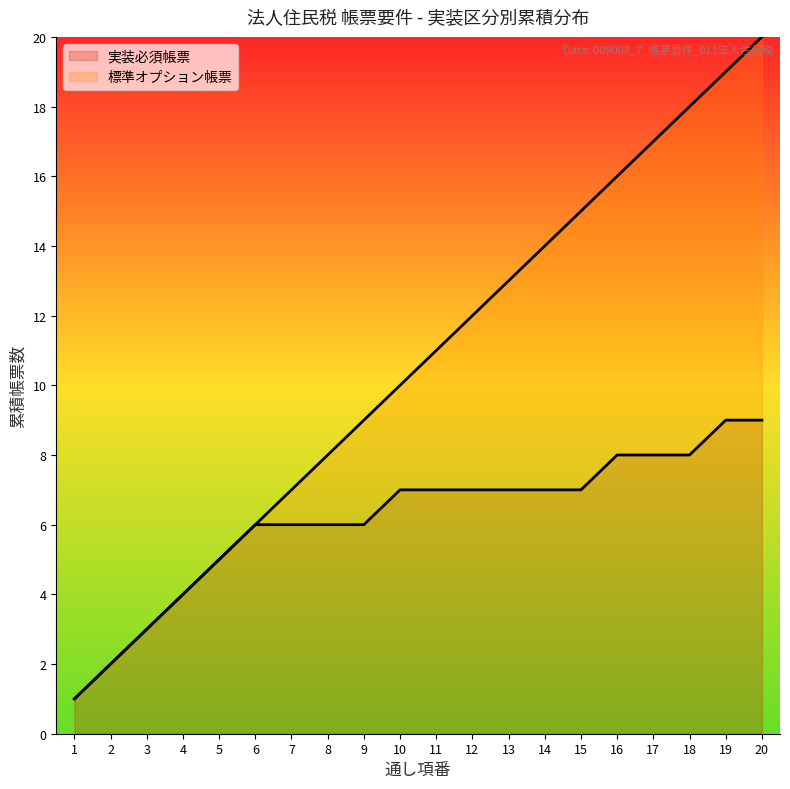

What is the sum of the values at 13 and 12?

25